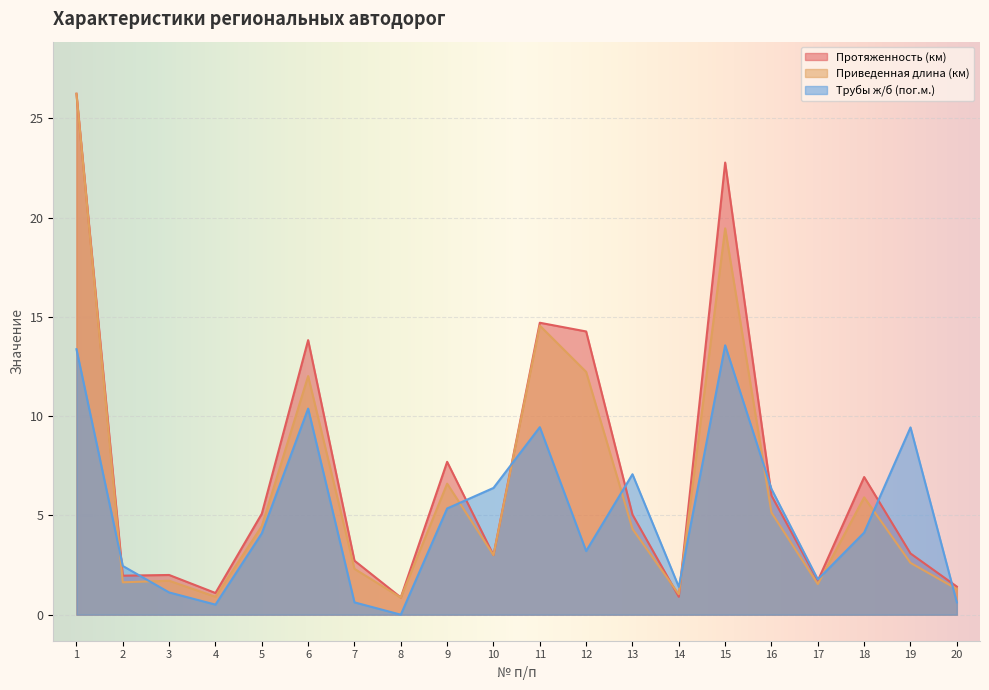

What is the maximum value shown in the chart?

26.2